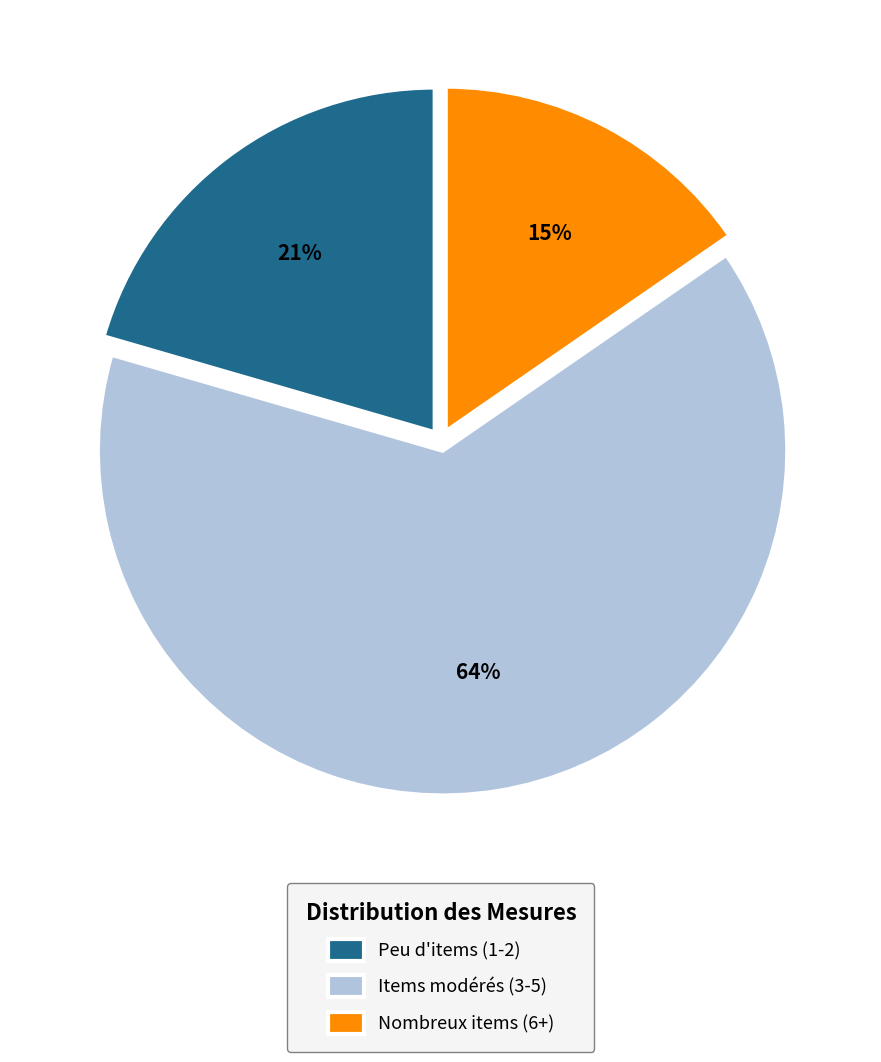

Do Peu d'items (1-2) and Items modérés (3-5) together represent more than half of the pie?

Yes